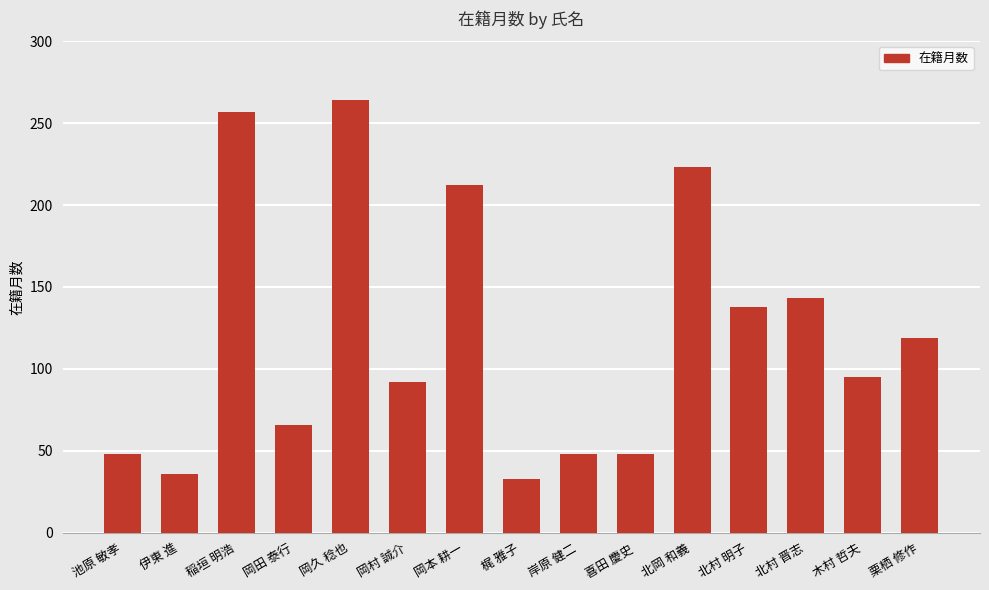

How many values are below 95?

7